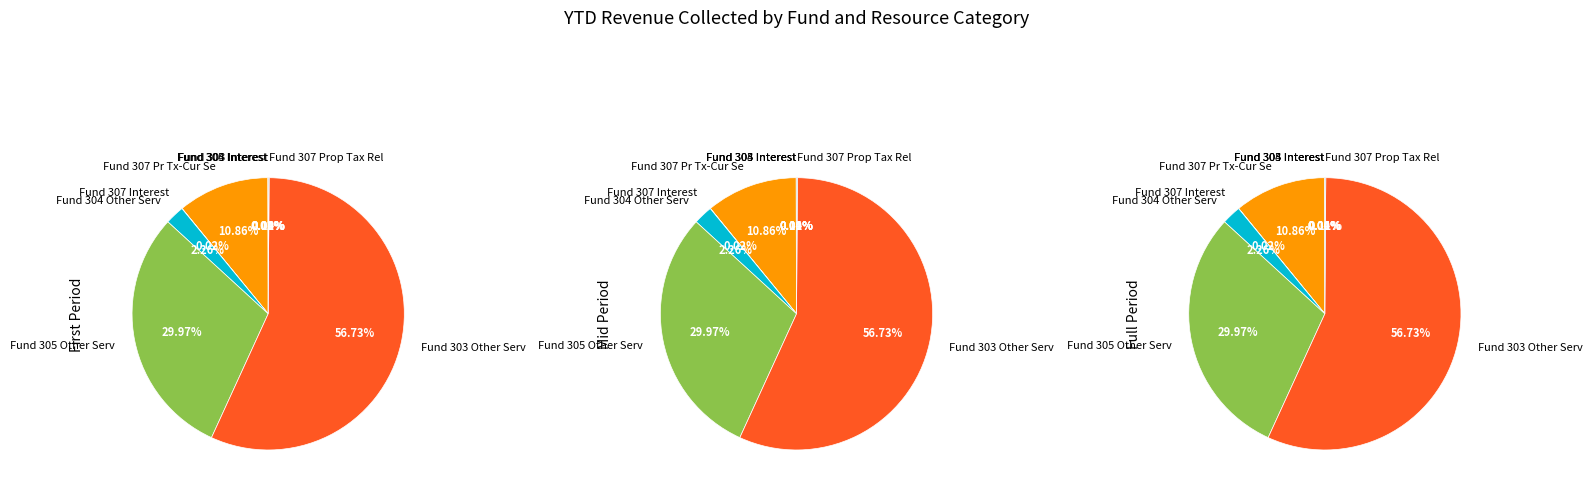

How many slices are in this pie chart?

9